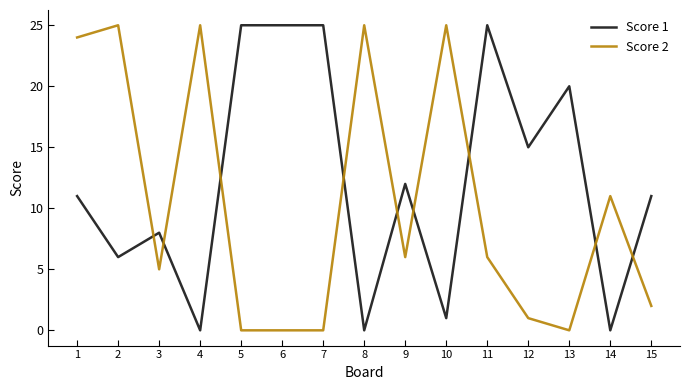

Is this an area chart (filled region under the line)?

No